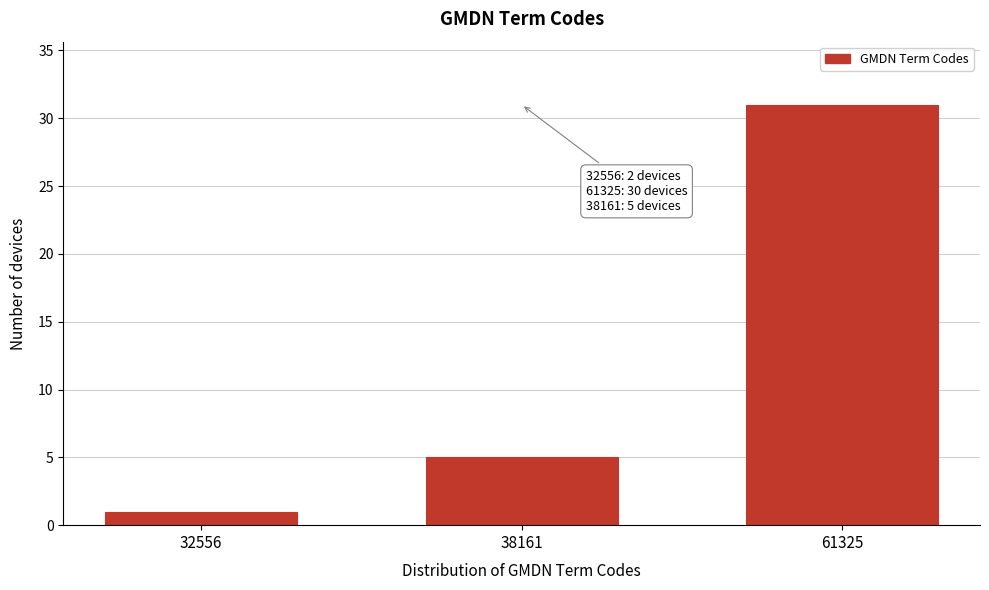

Reading left to right, list all the values displayed in this chart.

32556=1	38161=5	61325=31